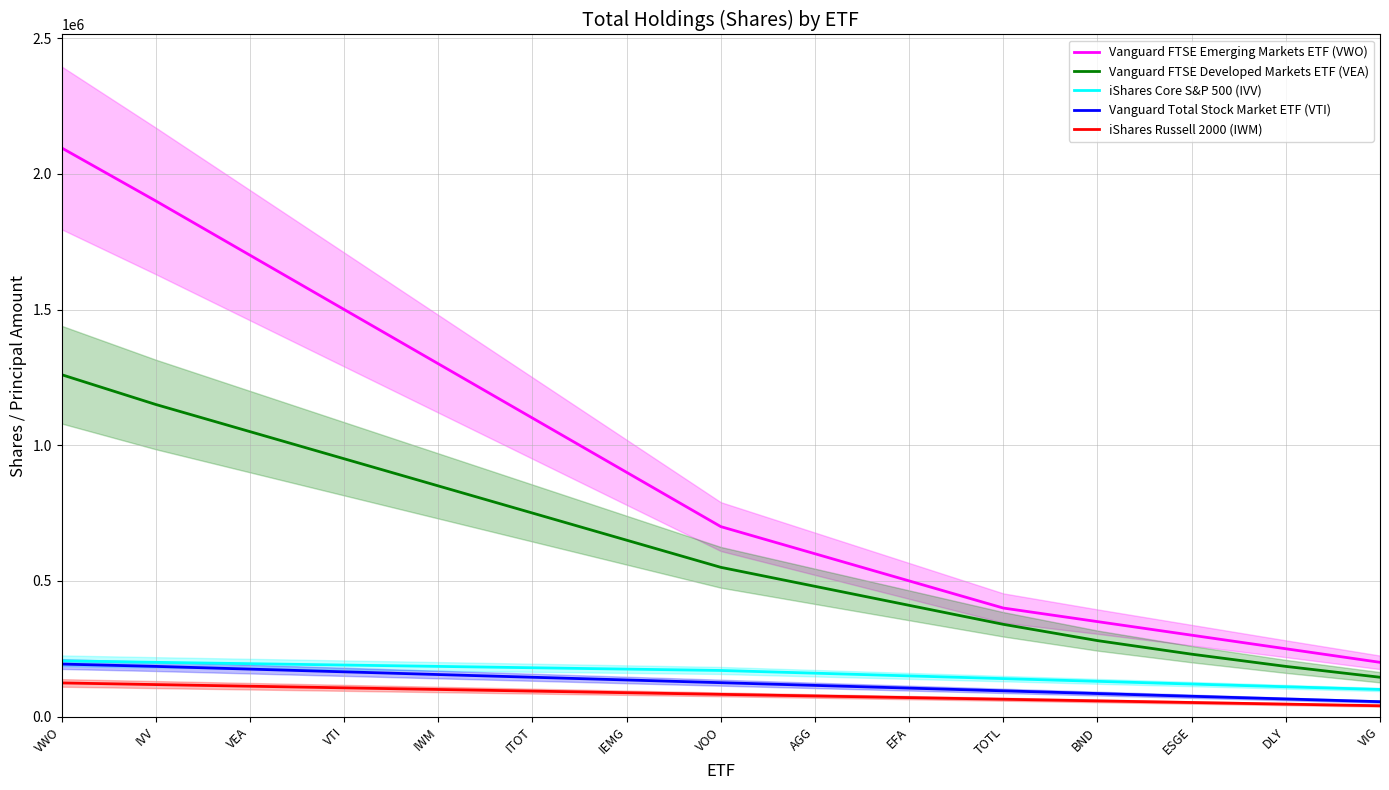

Which category has the lowest value in the iShares Russell 2000 (IWM) series?

VIG